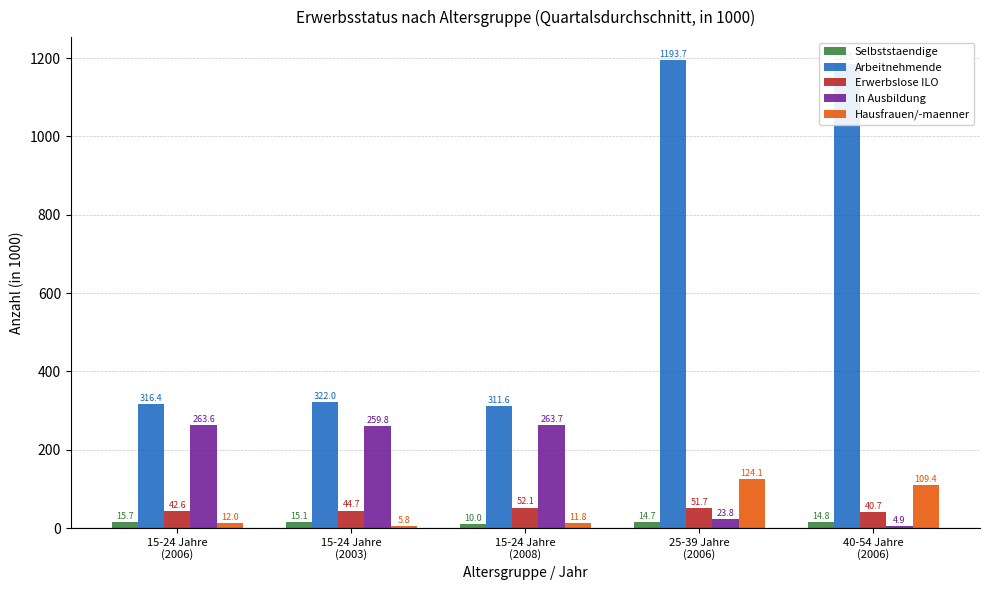

What is the value of the Hausfrauen/-maenner bar at the 4th from the left?

124.1